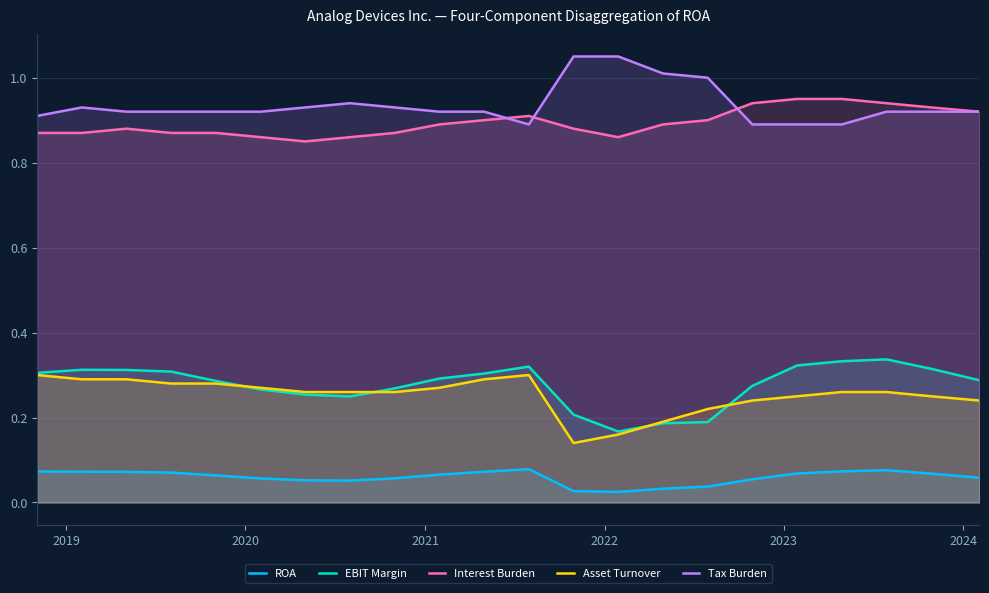

True or false: Interest Burden and Tax Burden cross at least once.

True